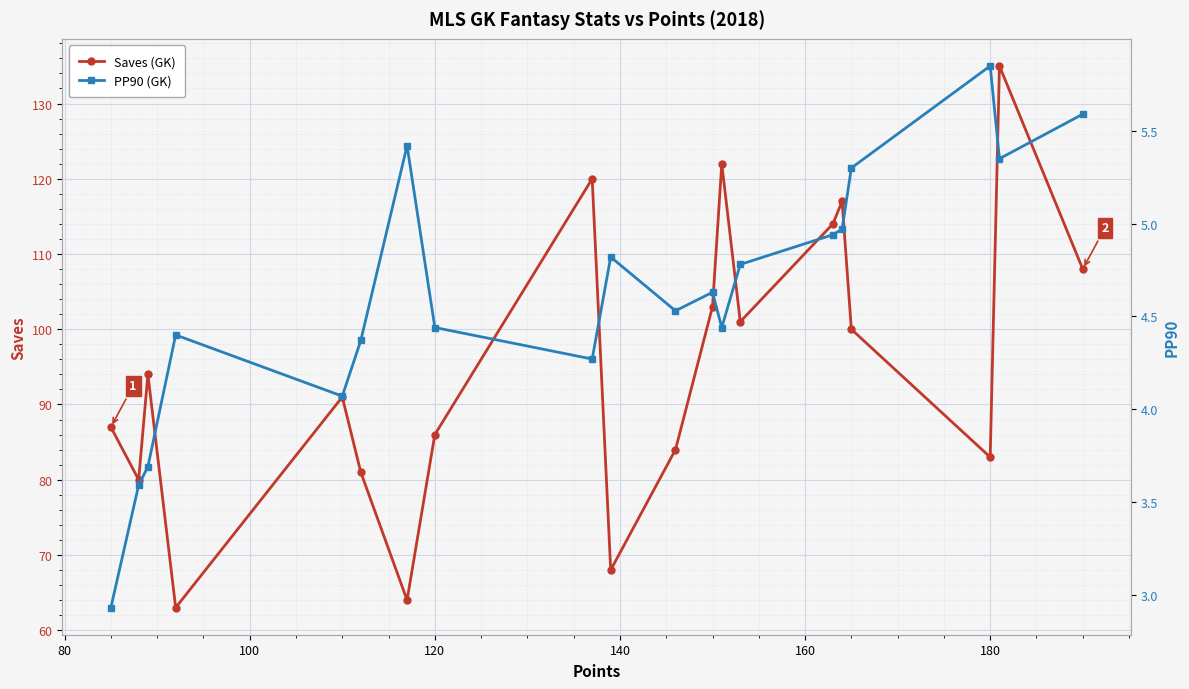

What is the highest value of the Saves (GK) series?

135